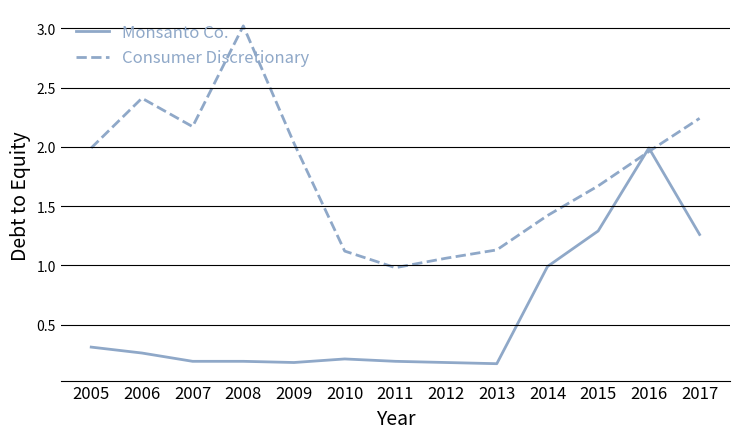

Does the chart have visible grid lines?

Yes